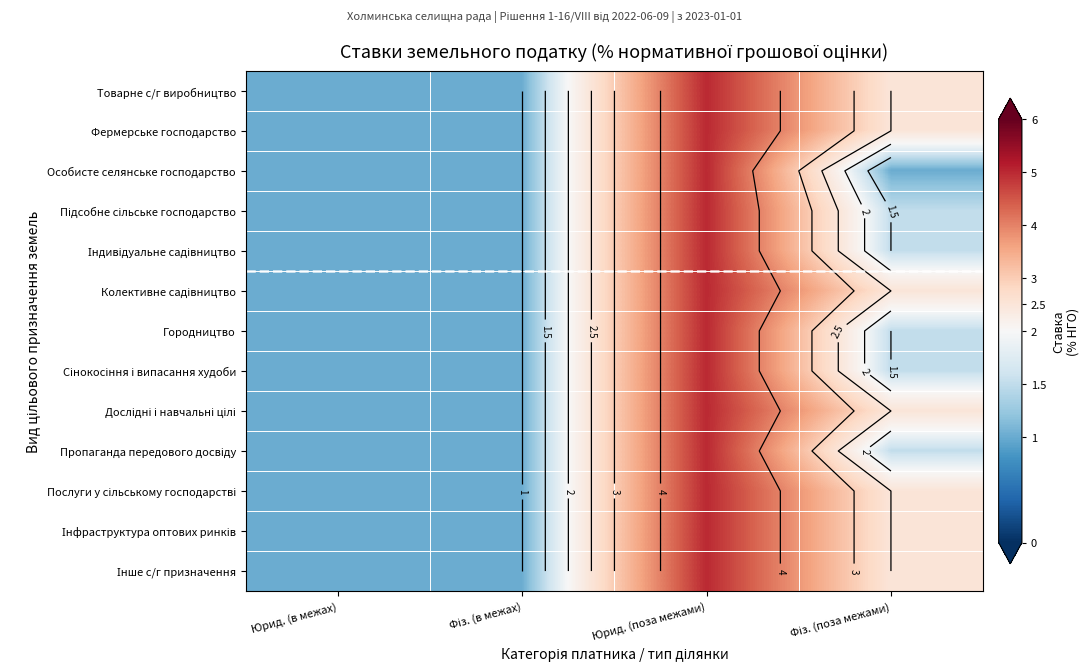

The value of Підсобне сільське господарство at Юрид. (поза межами) is 5.0. True or false?

True